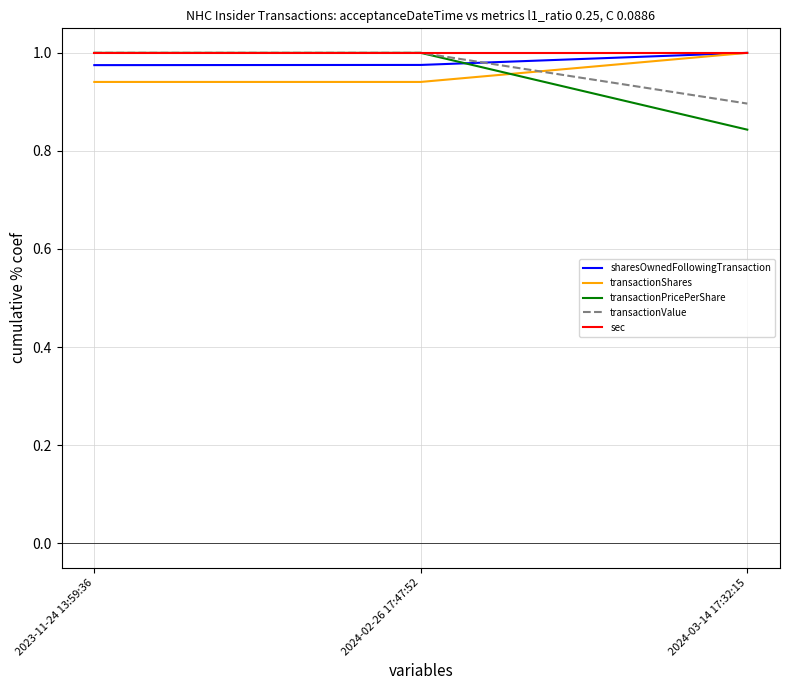

What is the difference between the highest and lowest values at 2024-03-14 17:32:15?

0.2